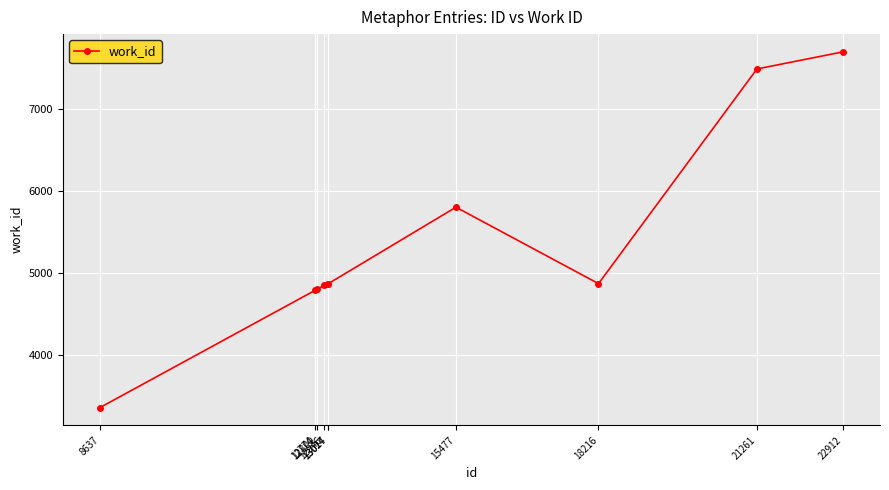

What is the greatest value displayed?

7698